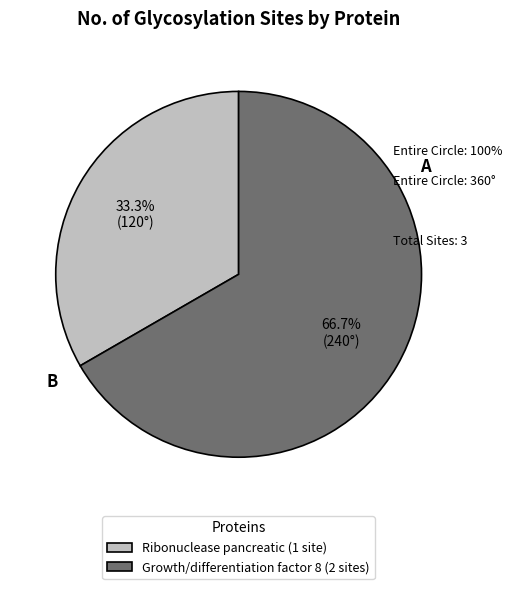

Rank the categories by value from highest to lowest.

Growth/differentiation factor 8, Ribonuclease pancreatic